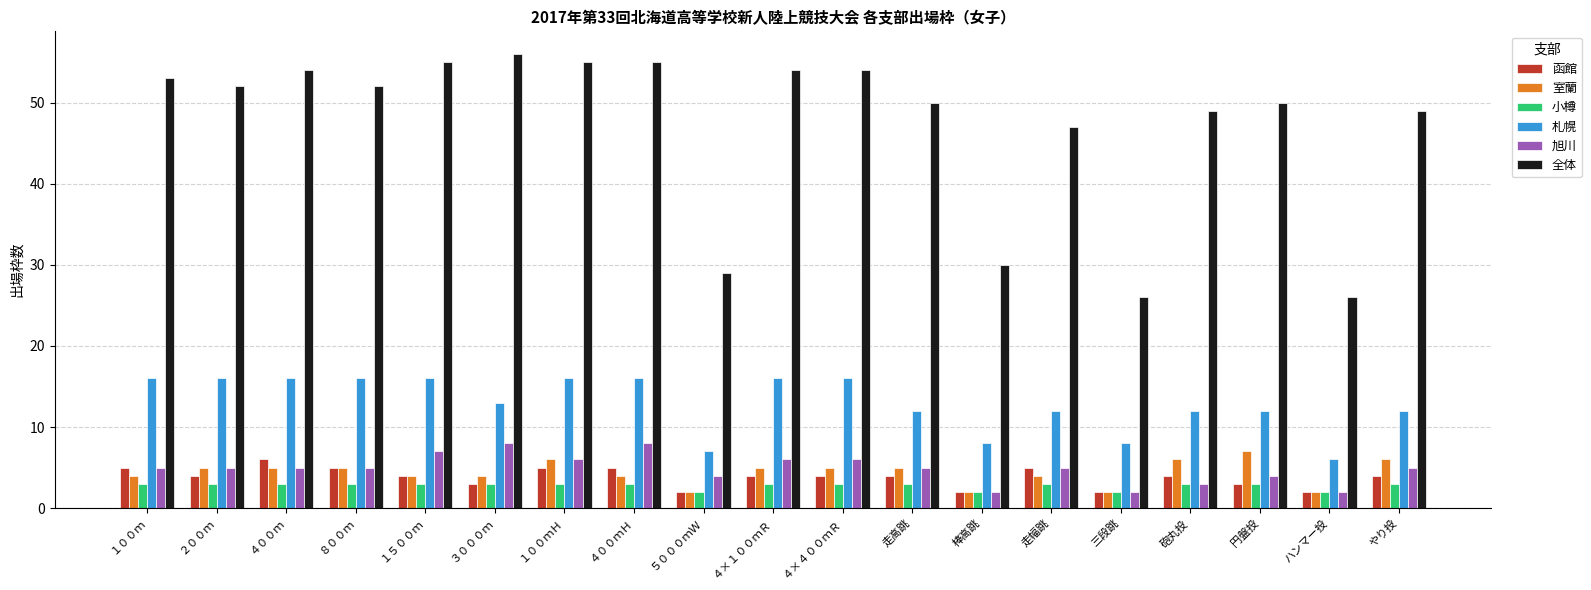

Are the bars grouped side by side (vs. stacked)?

Yes